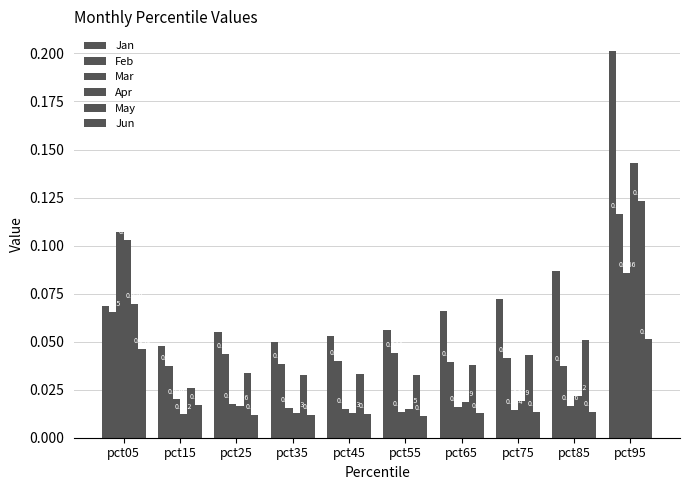

How many distinct data groups are displayed?

6